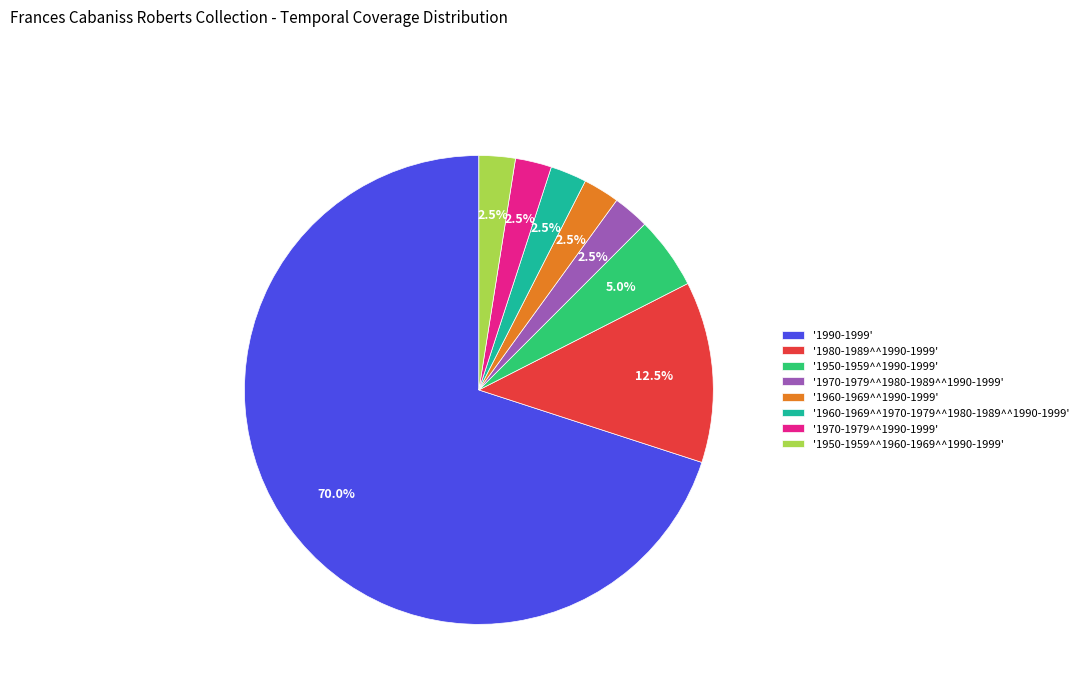

What percentage is NOT represented by '1990-1999'?

30.0%